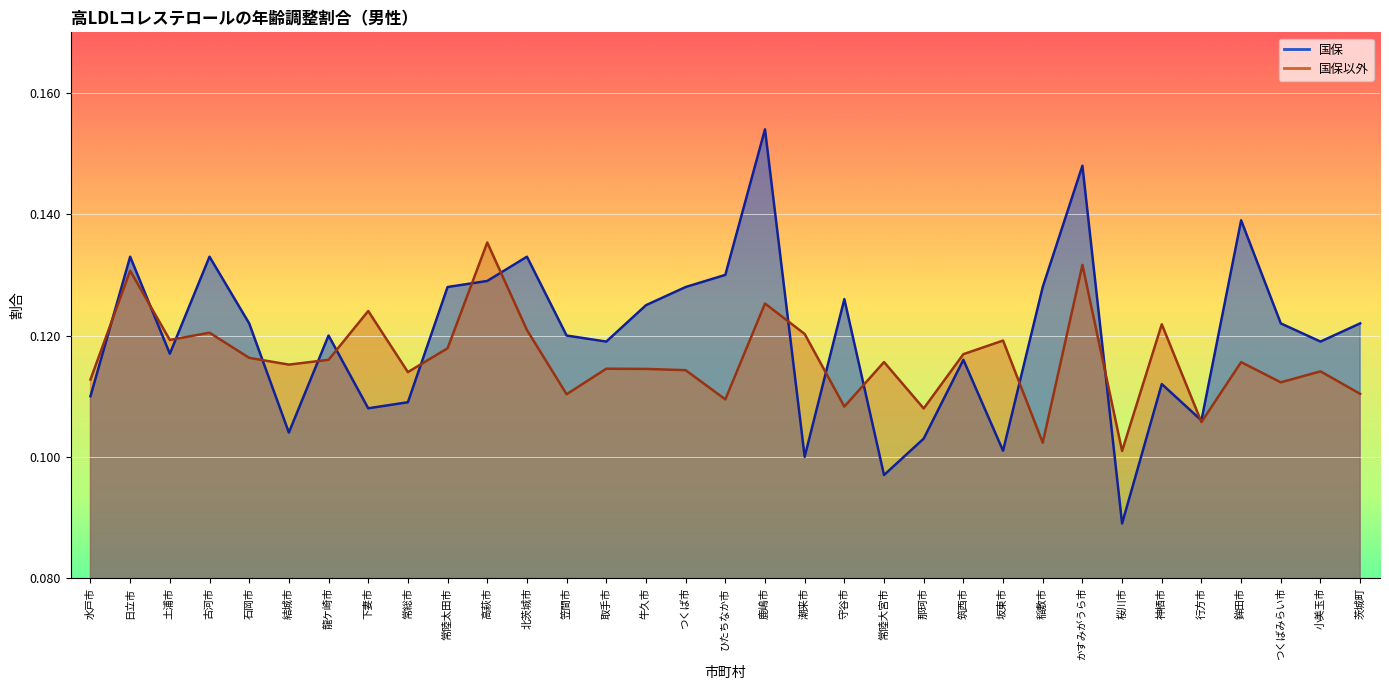

Reading left to right, list all the values displayed in this chart.

国保: 水戸市=0.1	日立市=0.1	土浦市=0.1	古河市=0.1	石岡市=0.1	結城市=0.1	龍ケ崎市=0.1	下妻市=0.1	常総市=0.1	常陸太田市=0.1	高萩市=0.1	北茨城市=0.1	笠間市=0.1	取手市=0.1	牛久市=0.1	つくば市=0.1	ひたちなか市=0.1	鹿嶋市=0.2	潮来市=0.1	守谷市=0.1	常陸大宮市=0.1	那珂市=0.1	筑西市=0.1	坂東市=0.1	稲敷市=0.1	かすみがうら市=0.1	桜川市=0.1	神栖市=0.1	行方市=0.1	鉾田市=0.1	つくばみらい市=0.1	小美玉市=0.1	茨城町=0.1
国保以外: 水戸市=0.1	日立市=0.1	土浦市=0.1	古河市=0.1	石岡市=0.1	結城市=0.1	龍ケ崎市=0.1	下妻市=0.1	常総市=0.1	常陸太田市=0.1	高萩市=0.1	北茨城市=0.1	笠間市=0.1	取手市=0.1	牛久市=0.1	つくば市=0.1	ひたちなか市=0.1	鹿嶋市=0.1	潮来市=0.1	守谷市=0.1	常陸大宮市=0.1	那珂市=0.1	筑西市=0.1	坂東市=0.1	稲敷市=0.1	かすみがうら市=0.1	桜川市=0.1	神栖市=0.1	行方市=0.1	鉾田市=0.1	つくばみらい市=0.1	小美玉市=0.1	茨城町=0.1